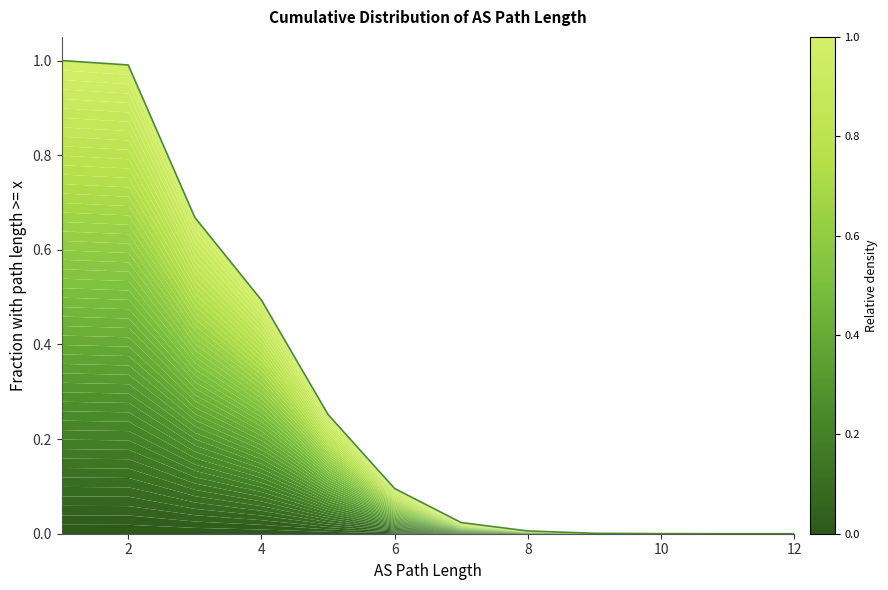

How many lines are shown in the chart?

1